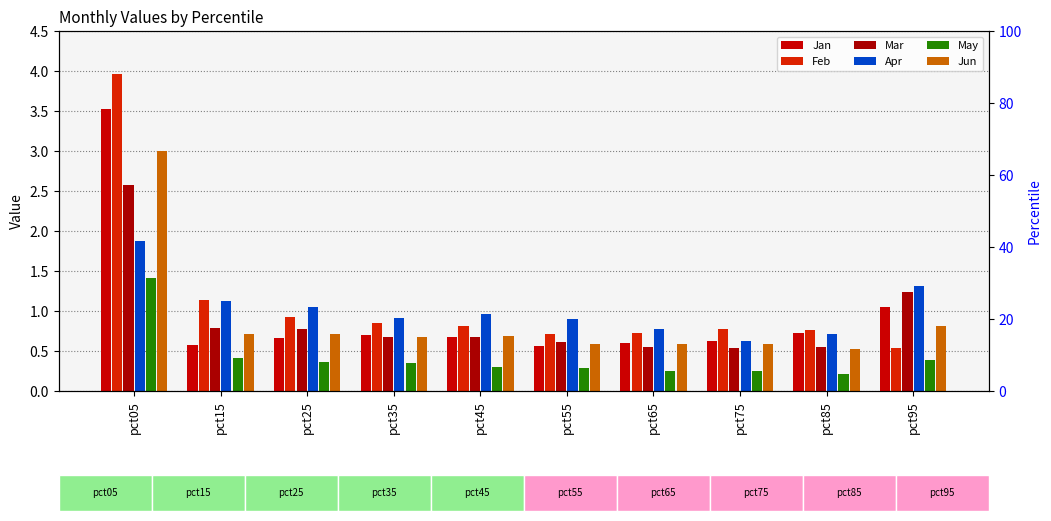

Is the value of Mar at pct55 greater than the value of Feb at pct05?

No